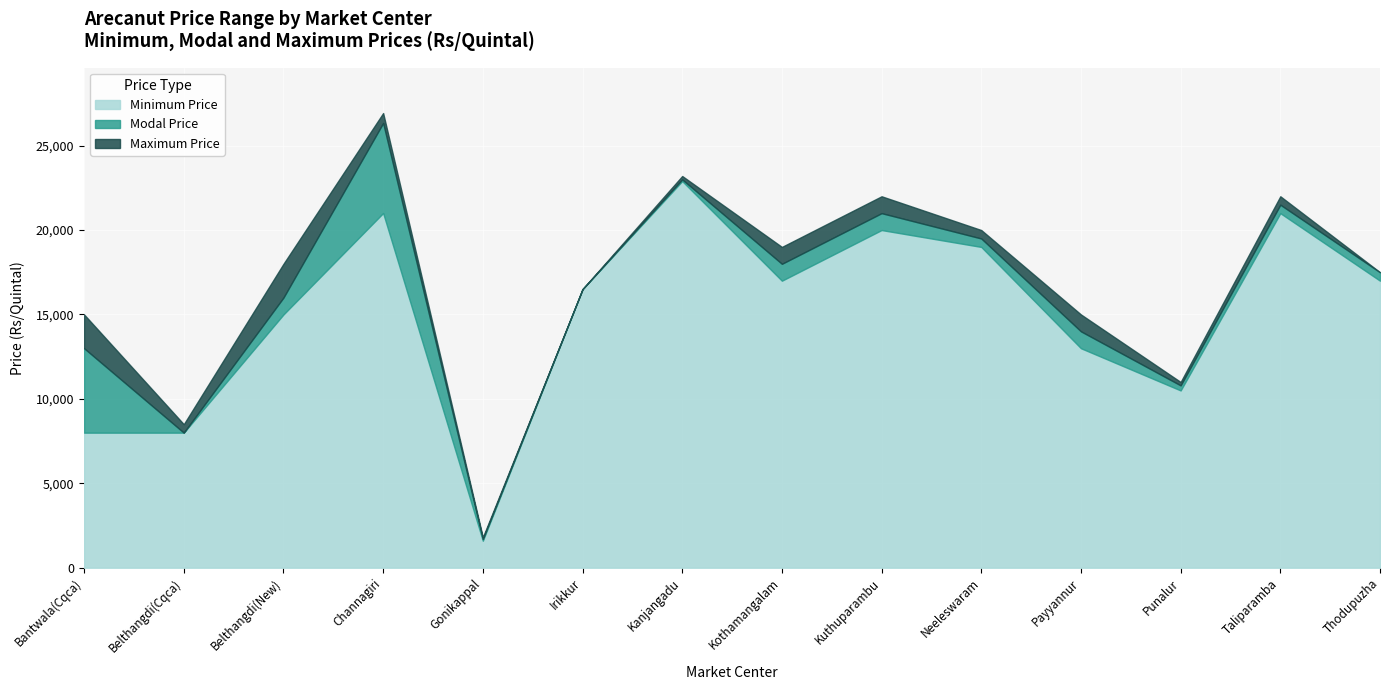

What is the sum of all Modal Price values?

226842